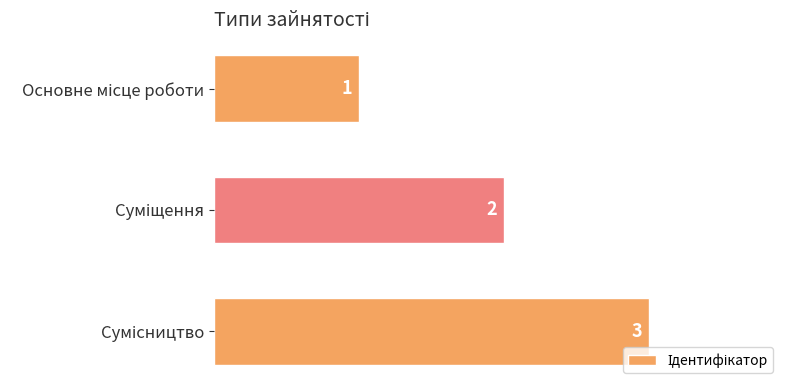

Count the values in the range 1 to 3.

3